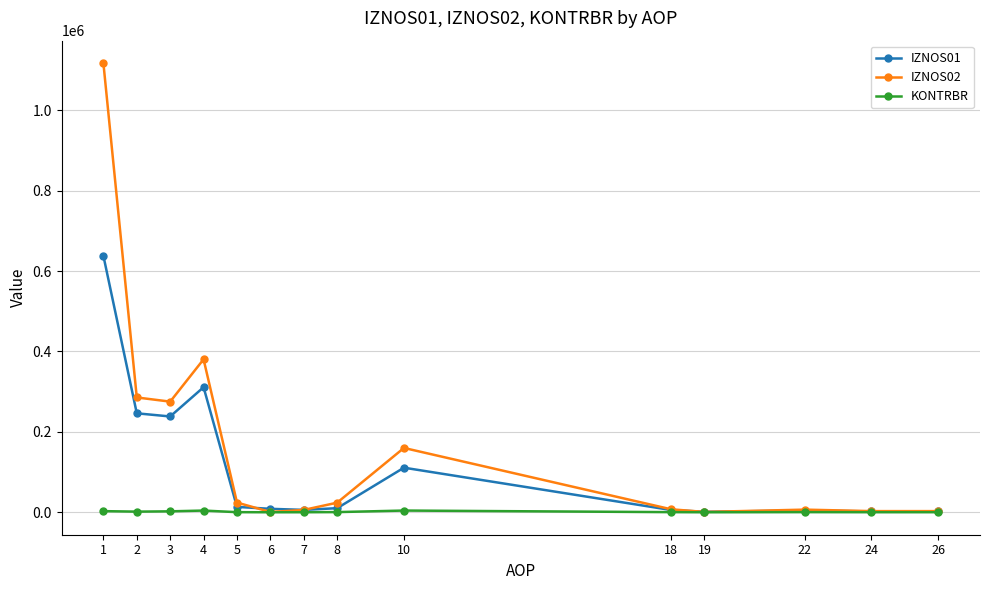

Rank the series by their maximum value, from highest to lowest.

IZNOS02, IZNOS01, KONTRBR